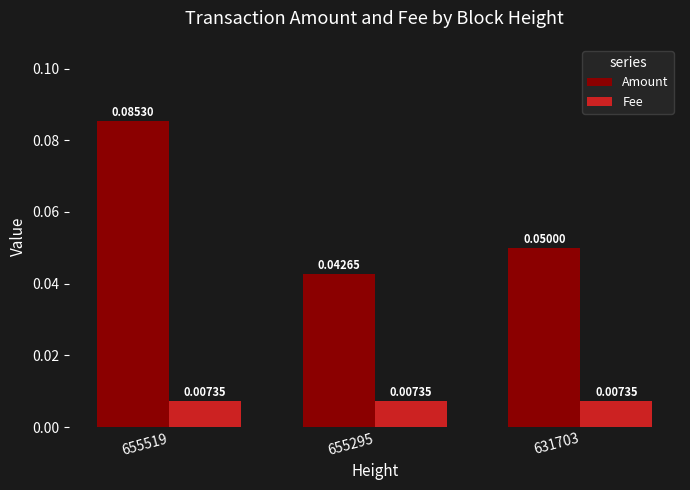

Are the bars grouped side by side (vs. stacked)?

Yes